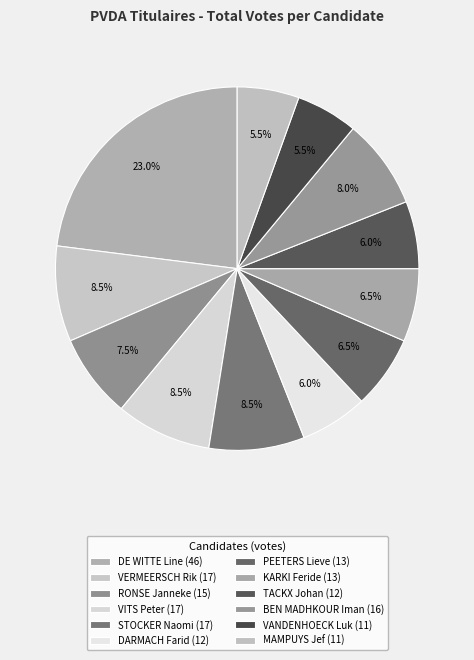

How many segments does this pie chart have?

12